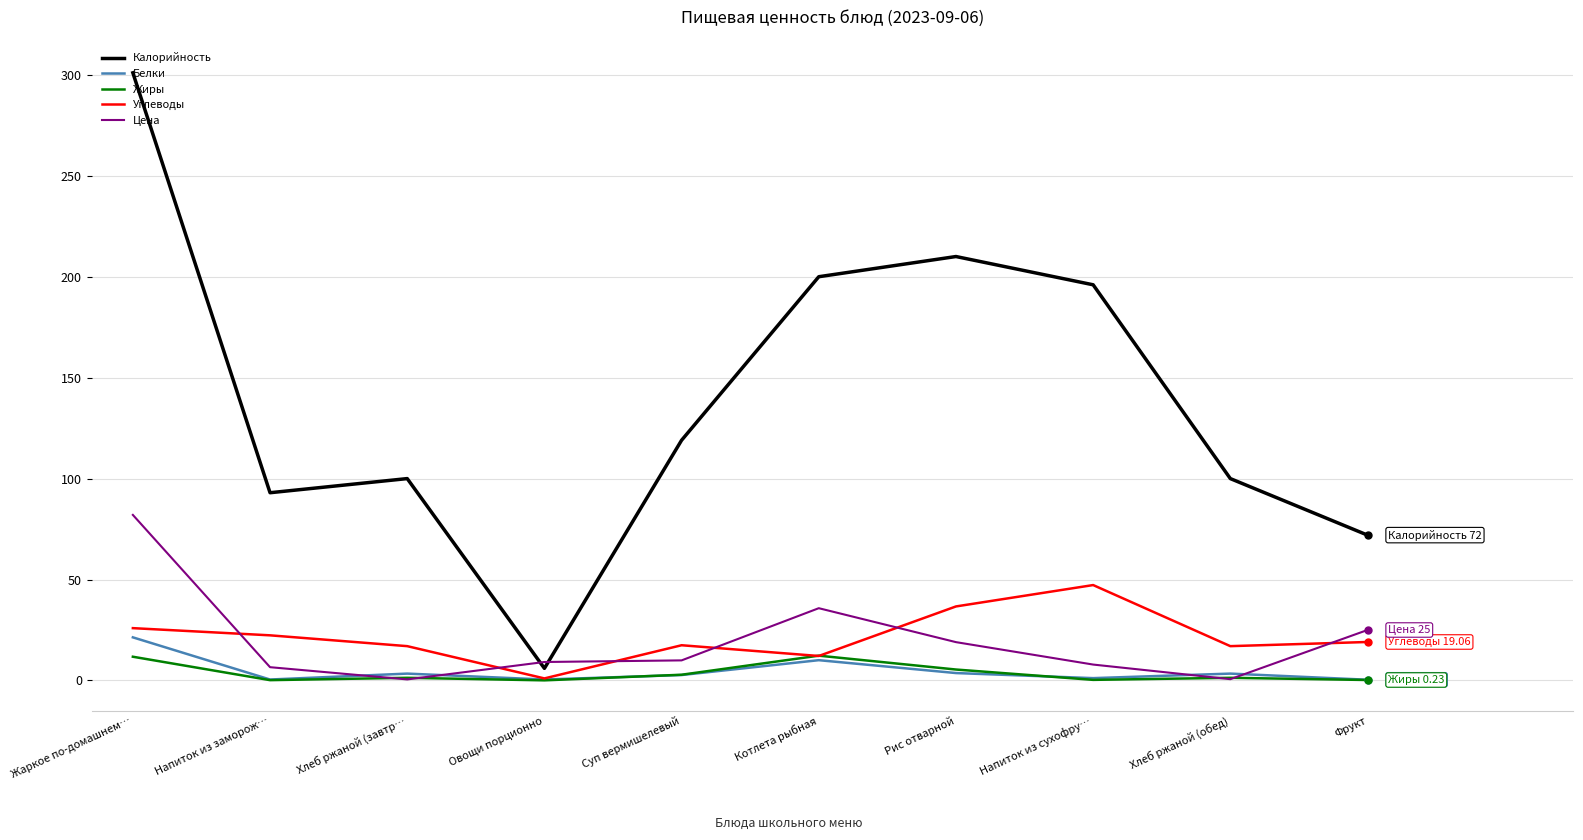

True or false: Калорийность has a value of 33.0 at Фрукт.

False